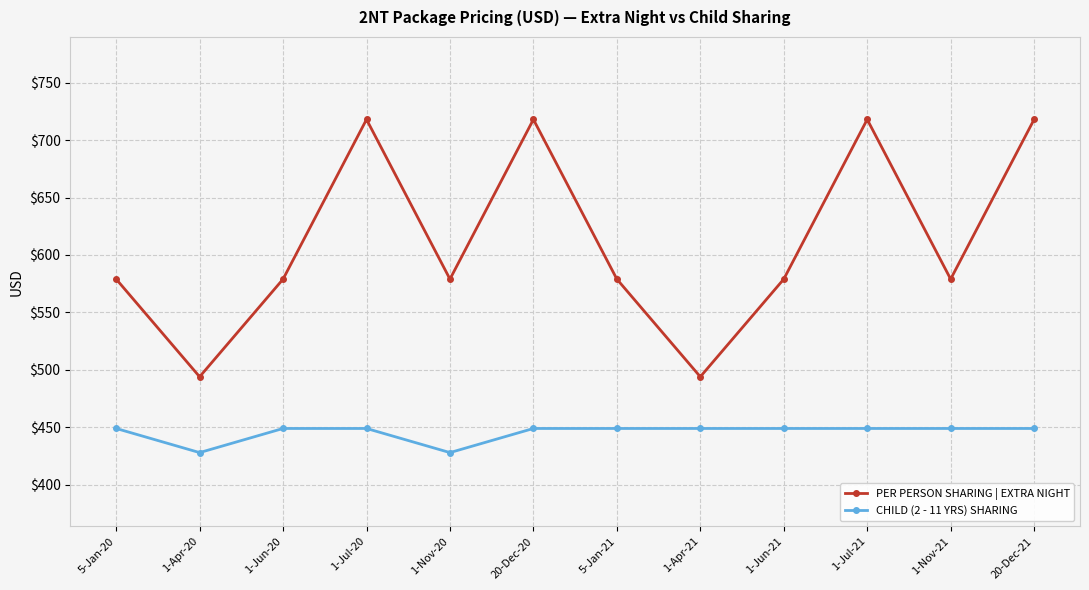

What is the value of the CHILD (2 - 11 YRS) SHARING point at the 10th from the left?

449